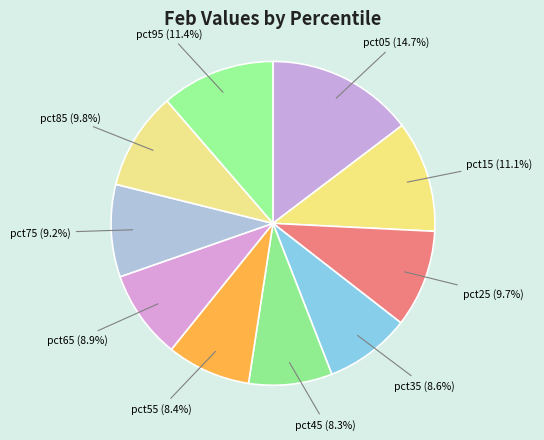

Count the number of slices in the pie.

10